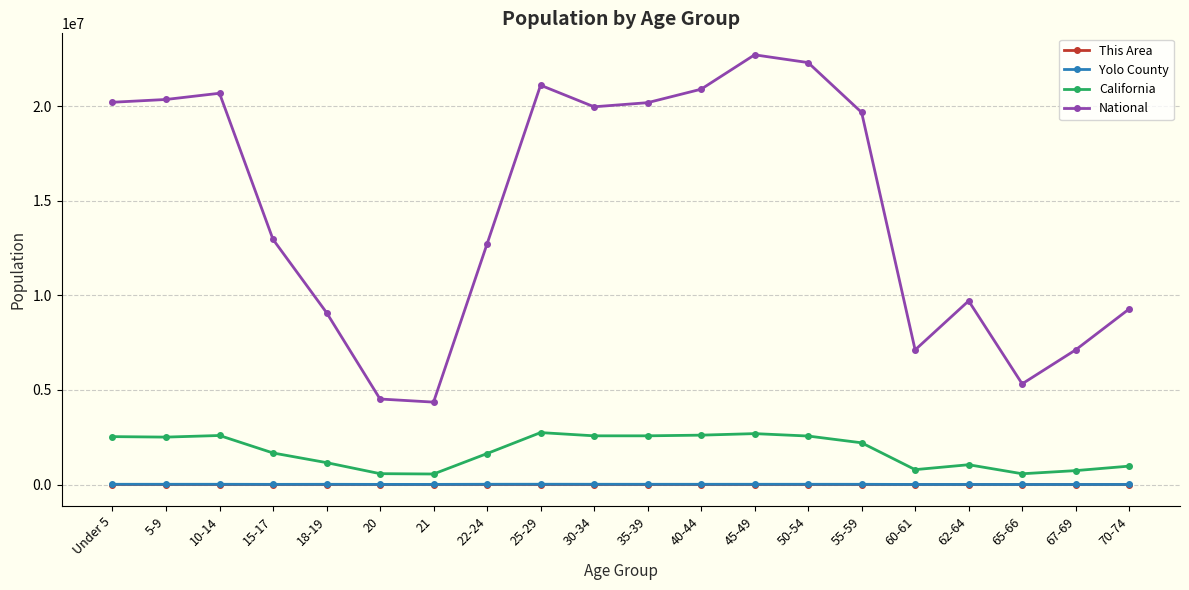

Which label corresponds to the largest value in the chart?

45-49